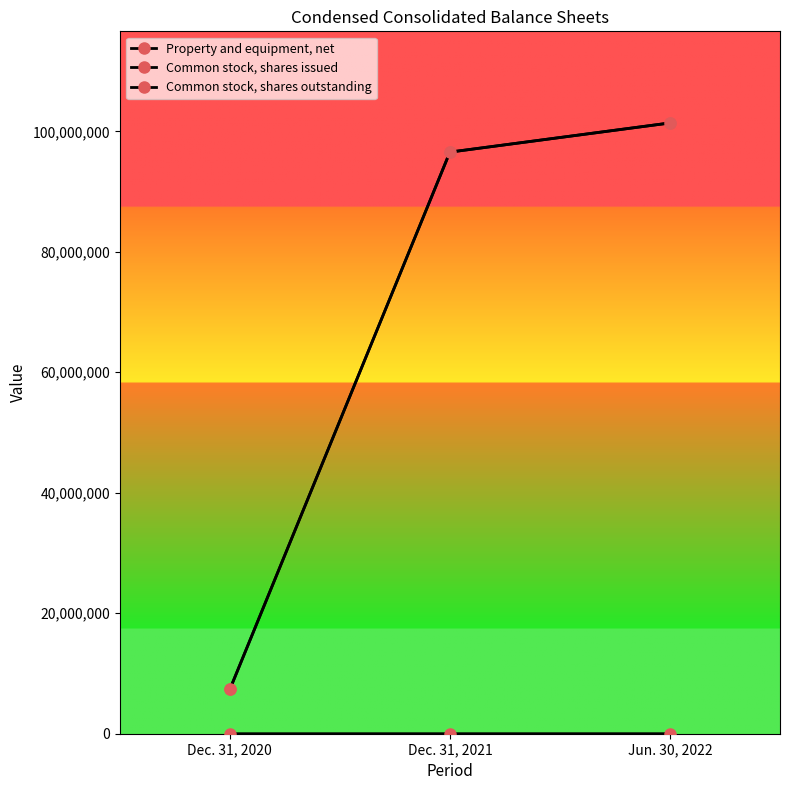

What position from the left is Dec. 31, 2021?

2